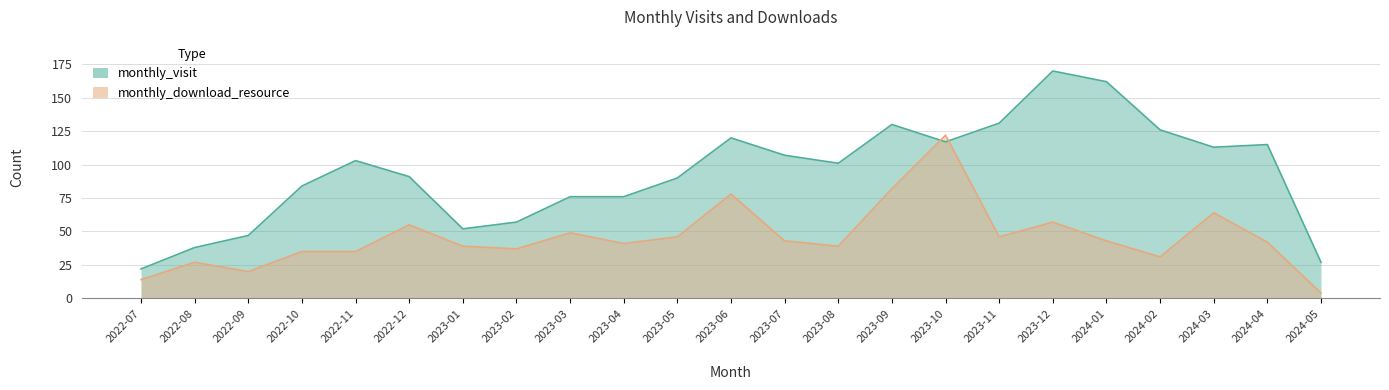

Where do monthly_download_resource and monthly_visit first cross each other?

2023-09 and 2023-10